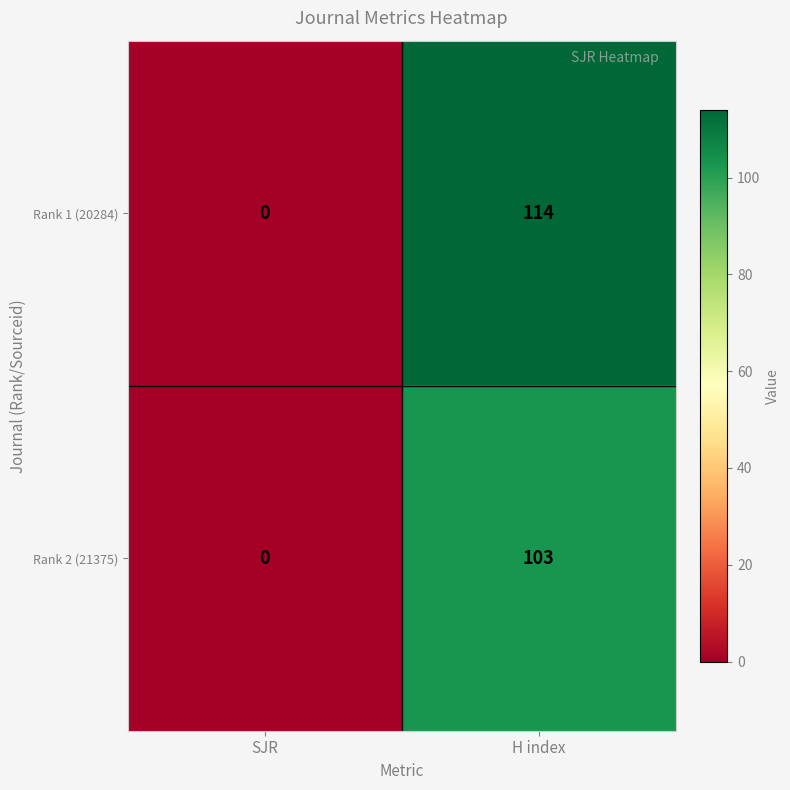

What is the difference between the Rank 1 (20284) values at SJR and H index?

114